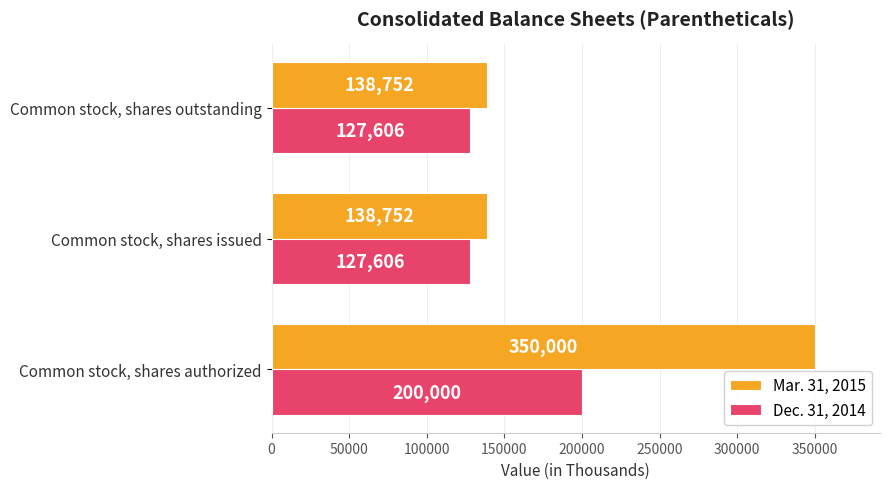

Read the Dec. 31, 2014 value at Common stock, shares outstanding, to the nearest 100.

127600